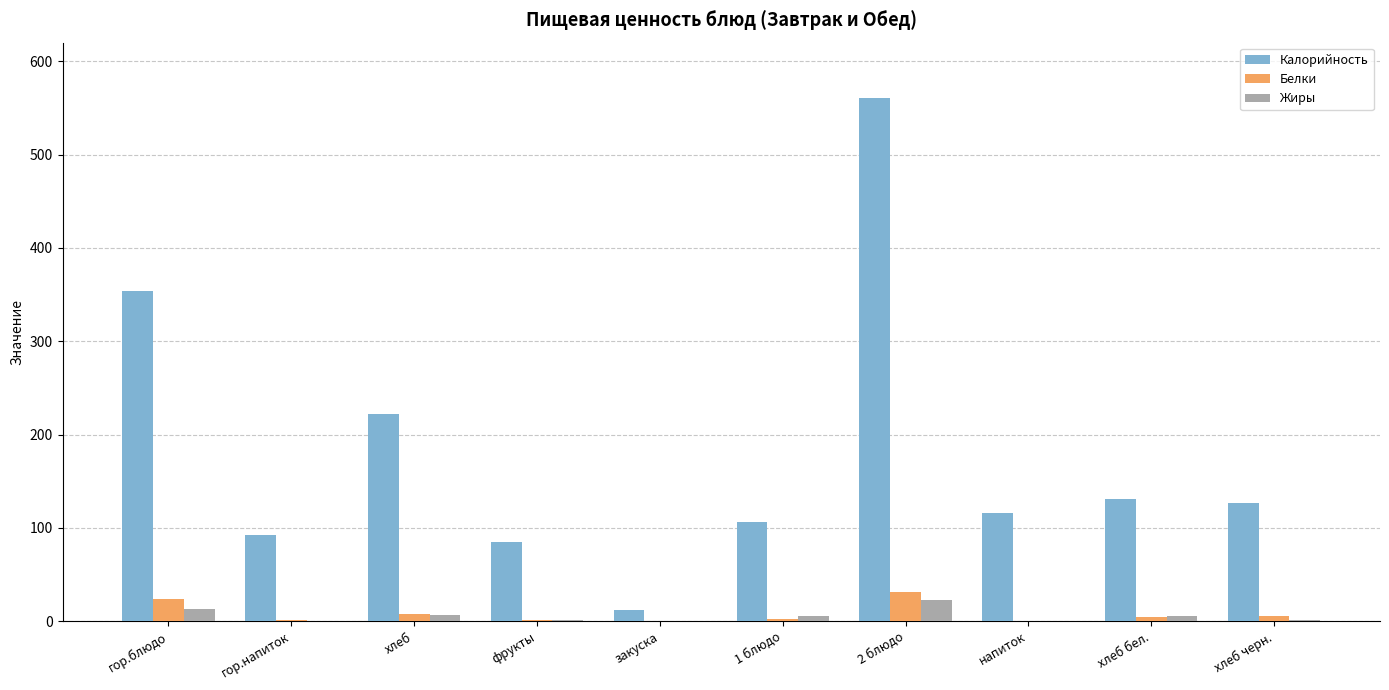

Between хлеб and хлеб черн., which series saw the biggest shift?

Калорийность